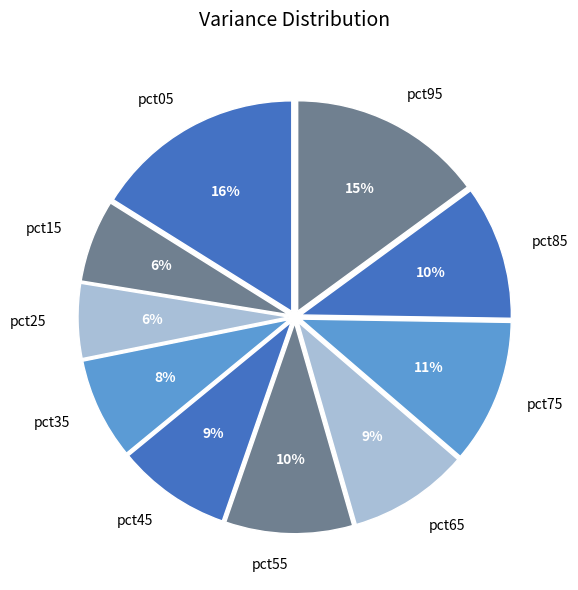

To the nearest percent, what is the average slice percentage?

10%